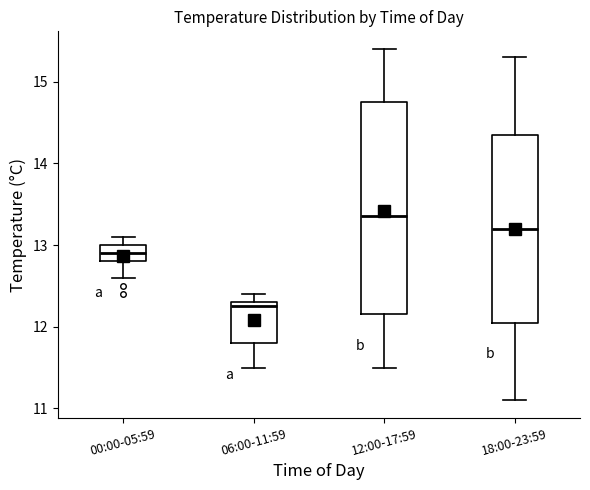

Where is the upper edge of the box for 12:00-17:59 on the y-axis? The values are not printed on the chart, so give them approximately, as read against the axis.

14.8